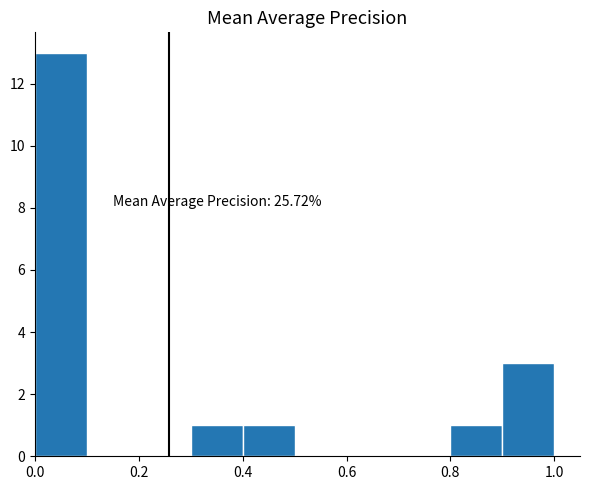

Which range on the x-axis has the tallest bar?

0.0 to 0.1